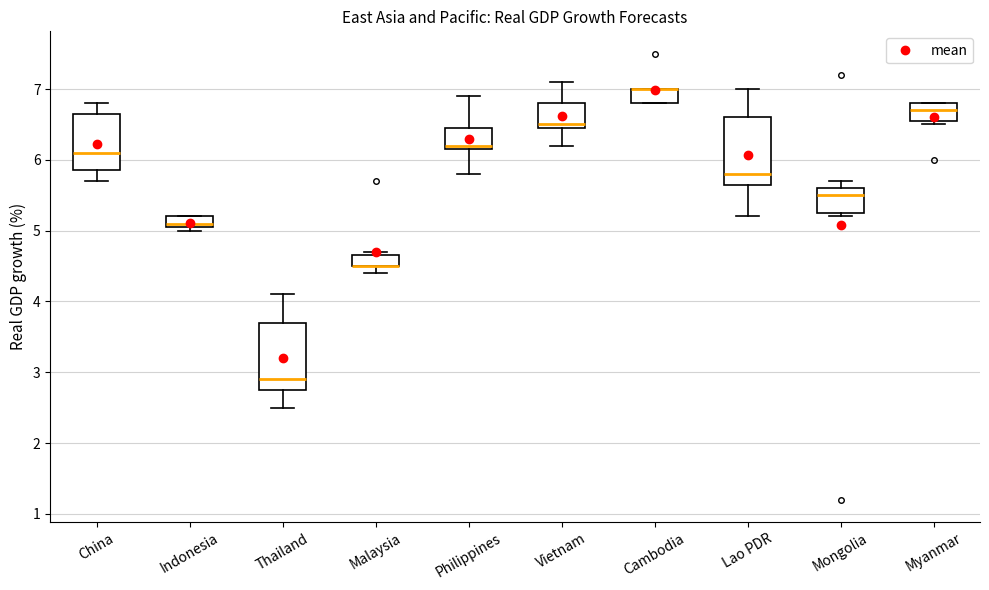

Reading left to right, read every box against the y-axis: the position of its median line, the range the box covers, and the ends of its whiskers. The values are not printed on the chart, so give them approximately, as read against the axis.

China: median 6.1, box 5.9 to 6.7, whiskers 5.7 to 6.8
Indonesia: median 5.1 (just above the box's lower edge), box 5.1 to 5.2, whiskers 5.0 to 5.2
Thailand: median 2.9, box 2.8 to 3.7, whiskers 2.5 to 4.1
Malaysia: median 4.5 (drawn on the box's lower edge), box 4.5 to 4.7, whiskers 4.4 to 4.7 (just above the box's upper edge)
Philippines: median 6.2 (just above the box's lower edge), box 6.2 to 6.5, whiskers 5.8 to 6.9
Vietnam: median 6.5 (just above the box's lower edge), box 6.5 to 6.8, whiskers 6.2 to 7.1
Cambodia: median 7.0 (drawn on the box's upper edge), box 6.8 to 7.0, whiskers 6.8 to 7.0
Lao PDR: median 5.8, box 5.7 to 6.6, whiskers 5.2 to 7.0
Mongolia: median 5.5, box 5.3 to 5.6, whiskers 5.2 to 5.7
Myanmar: median 6.7, box 6.6 to 6.8, whiskers 6.5 to 6.8